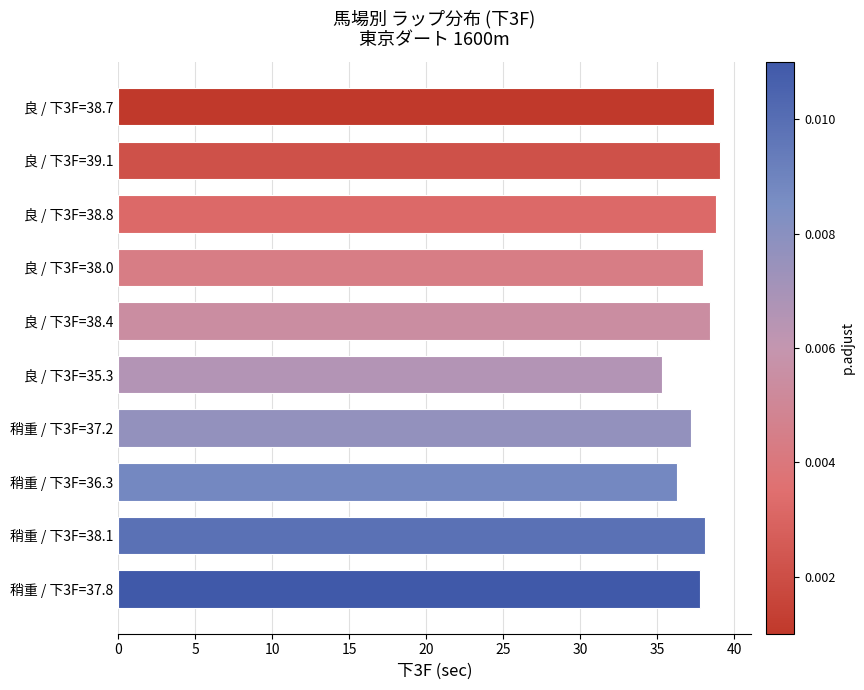

The value at 良 / 下3F=38.7 is 54.3. True or false?

False